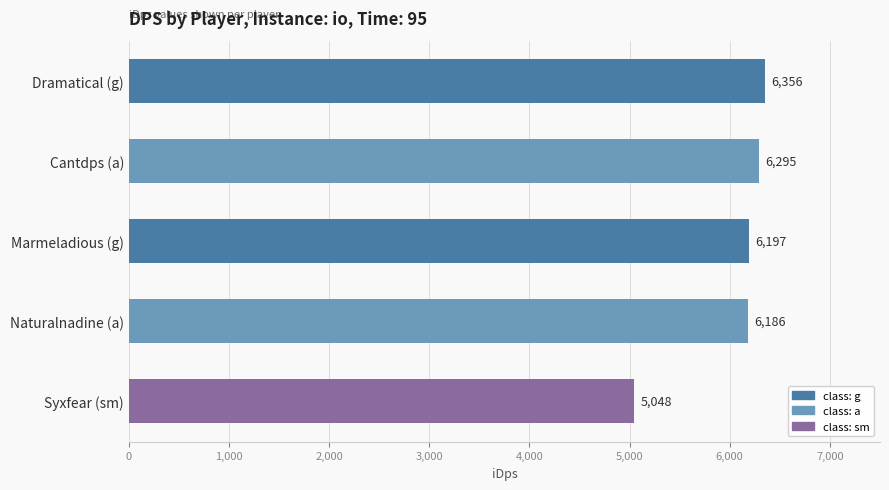

The chart shows a value of 6185.5 at Naturalnadine (a). True or false?

True